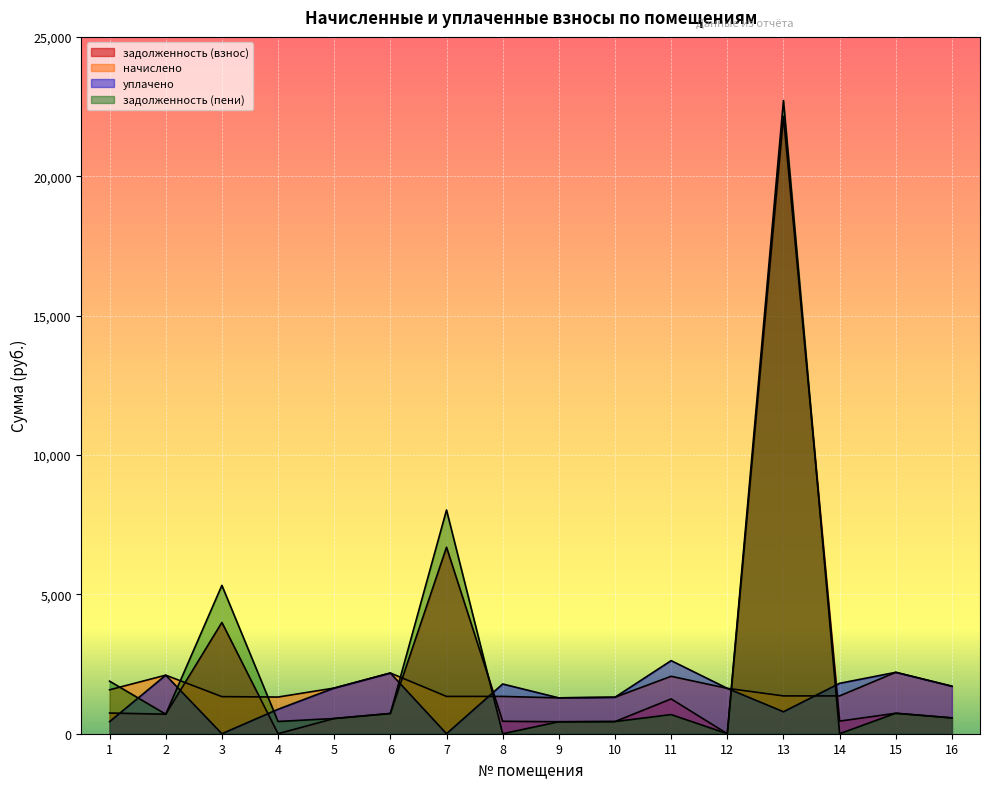

List the labels in order of уплачено value, smallest first.

3, 7, 1, 13, 4, 9, 10, 12, 5, 16, 8, 14, 2, 6, 15, 11